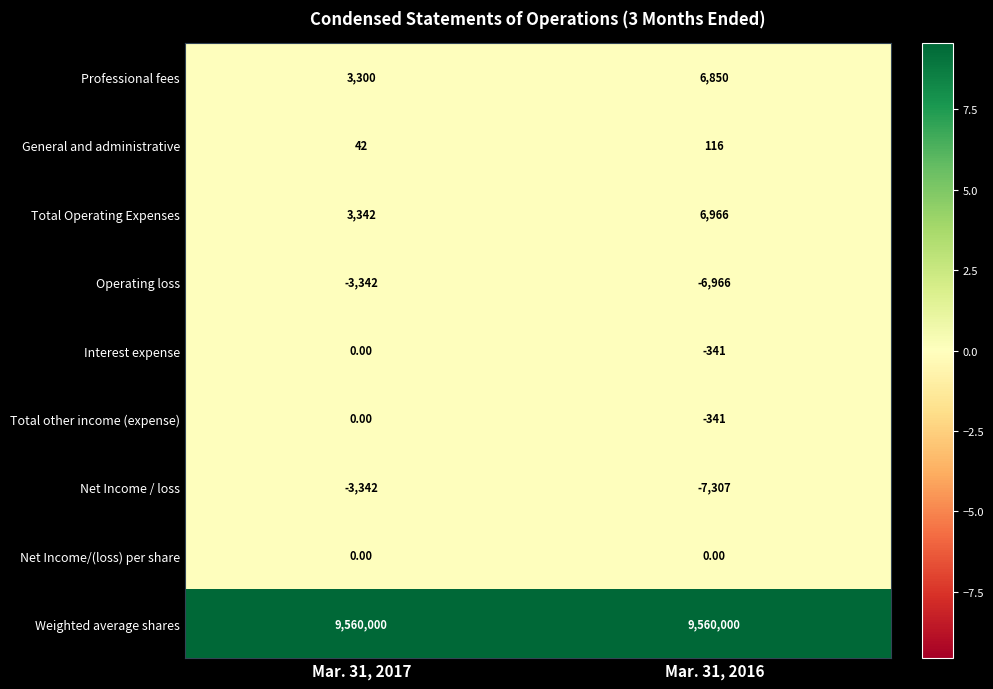

List the labels in order of General and administrative value, largest first.

Mar. 31, 2016, Mar. 31, 2017